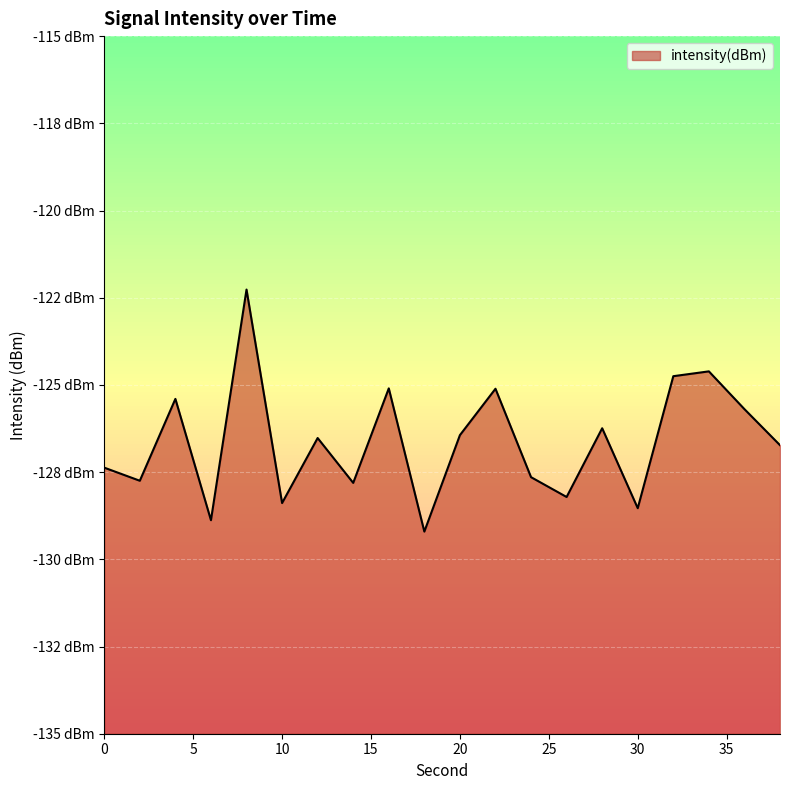

Reading left to right, transcribe all the data shown in this chart.

-127.4	-127.7	-125.4	-128.9	-122.3	-128.4	-126.5	-127.8	-125.1	-129.2	-126.4	-125.1	-127.6	-128.2	-126.2	-128.5	-124.7	-124.6	-125.7	-126.7